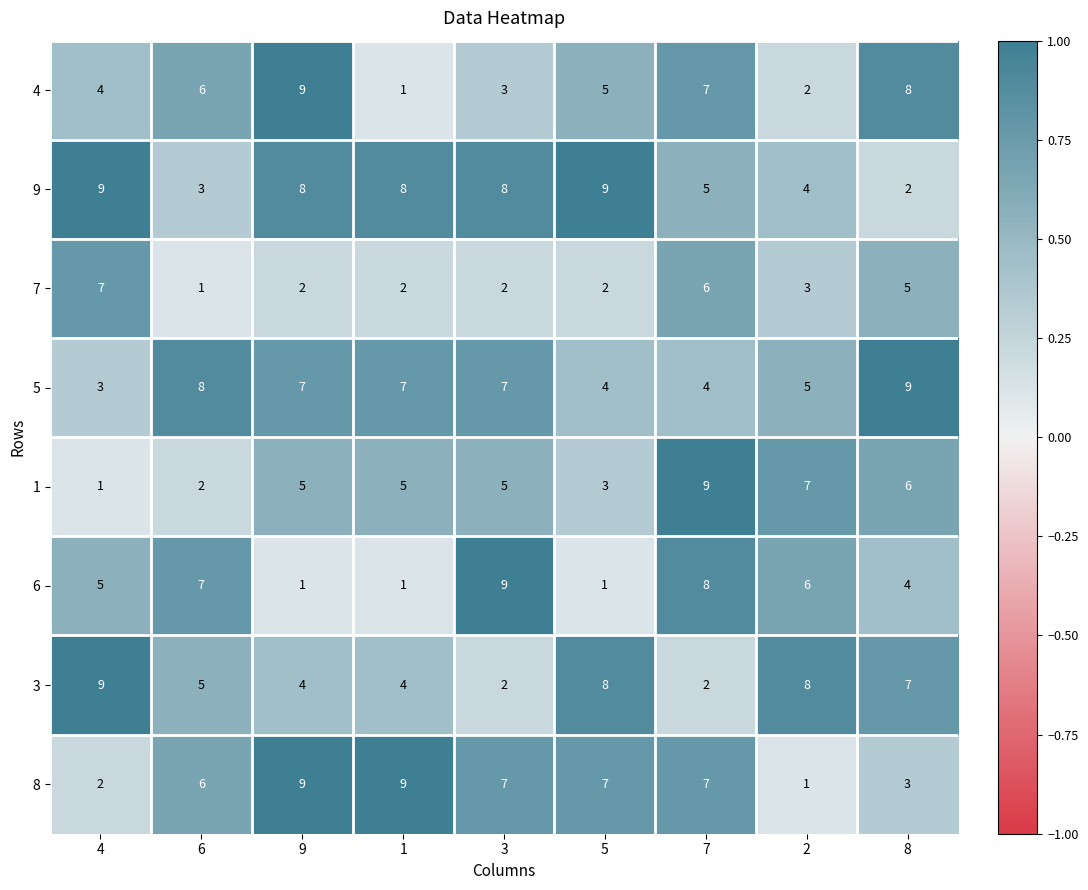

Count the 5 values in the range 4 to 7.

6